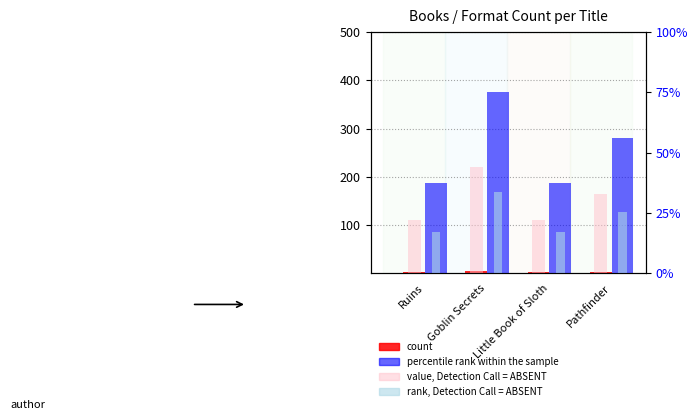

True or false: count has a value of 1.1 at Pathfinder.

False